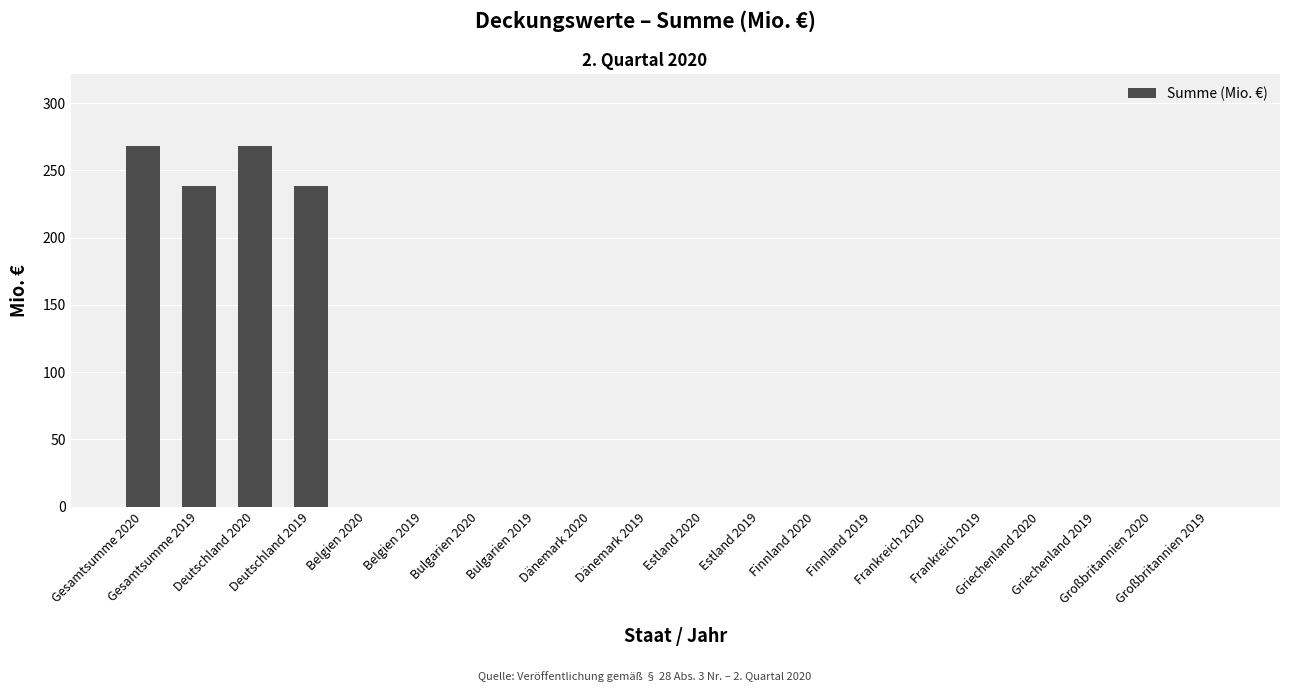

The value at Deutschland 2019 is 54.4. True or false?

False